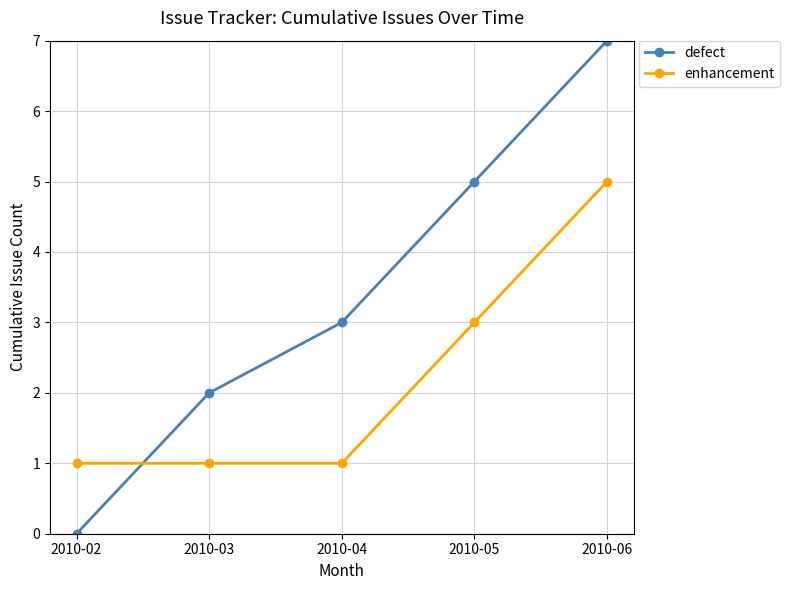

Does the chart display data point markers on the line(s)?

Yes